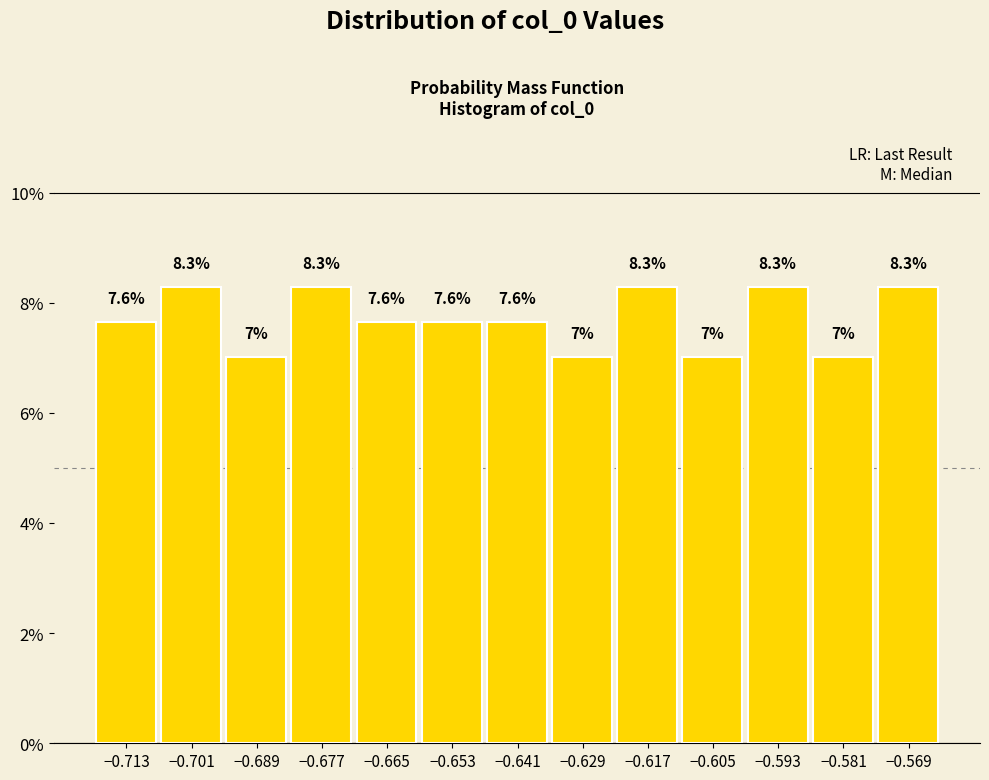

What is the height of the bar covering -0.576 to -0.564 on the x-axis? The bar edges are not printed on the chart, so give them approximately, as read against the axis.

8.3